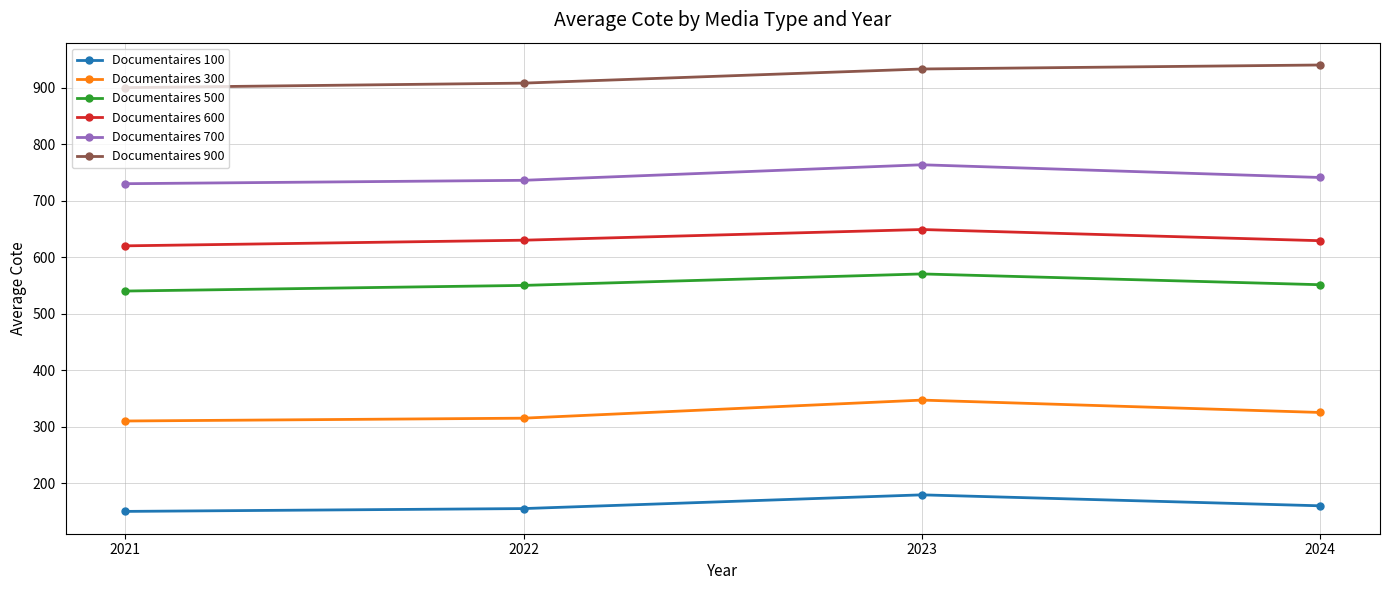

In Documentaires 600, how many points are higher than both neighbors (excluding endpoints)?

1